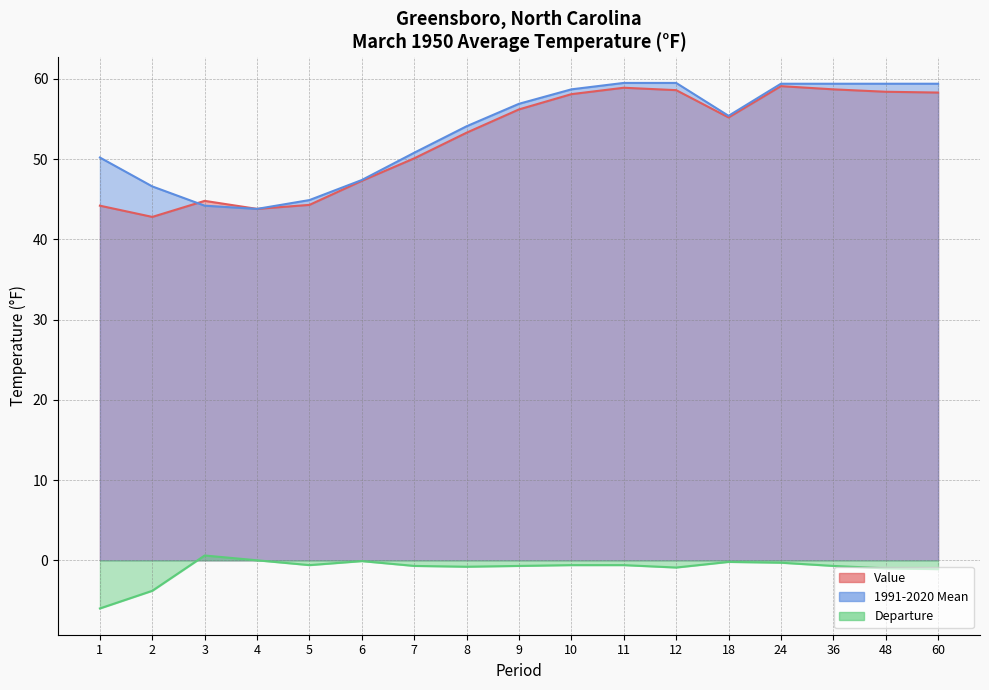

What is the value of the 1991-2020 Mean point at the 3rd from the left?

44.2